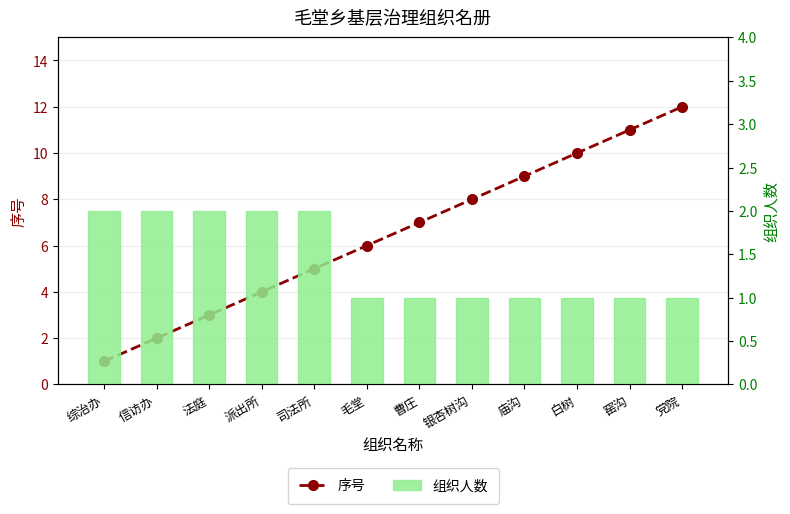

Reading right to left, list all the values displayed in this chart.

序号: 党院=12	窑沟=11	白树=10	庙沟=9	银杏树沟=8	曹庄=7	毛堂=6	司法所=5	派出所=4	法庭=3	信访办=2	综治办=1
组织人数: 党院=1	窑沟=1	白树=1	庙沟=1	银杏树沟=1	曹庄=1	毛堂=1	司法所=2	派出所=2	法庭=2	信访办=2	综治办=2